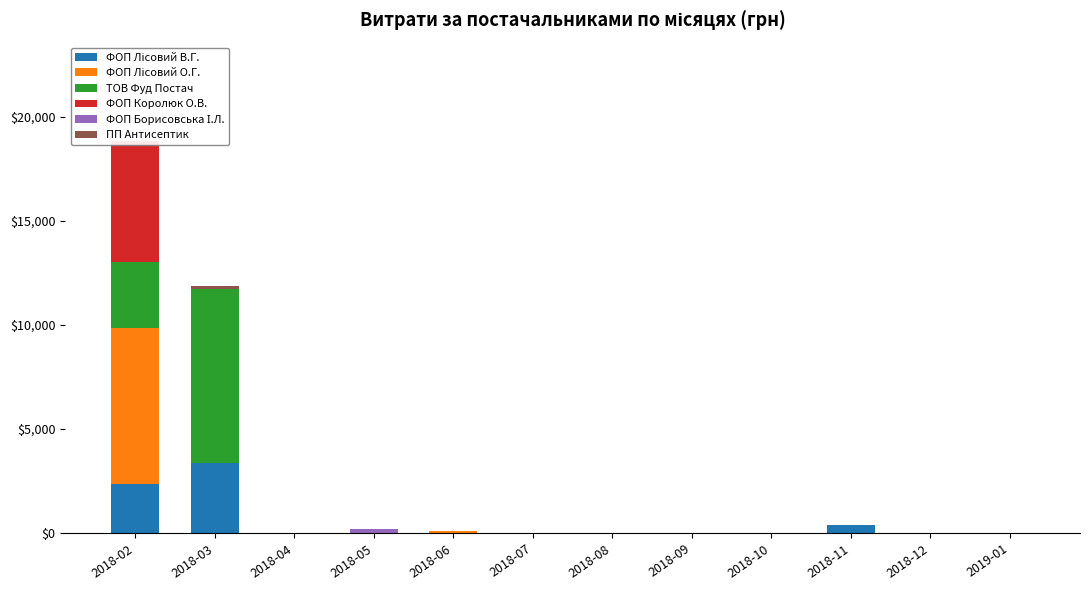

What is the average value of the ФОП Королюк О.В. series?

484.4